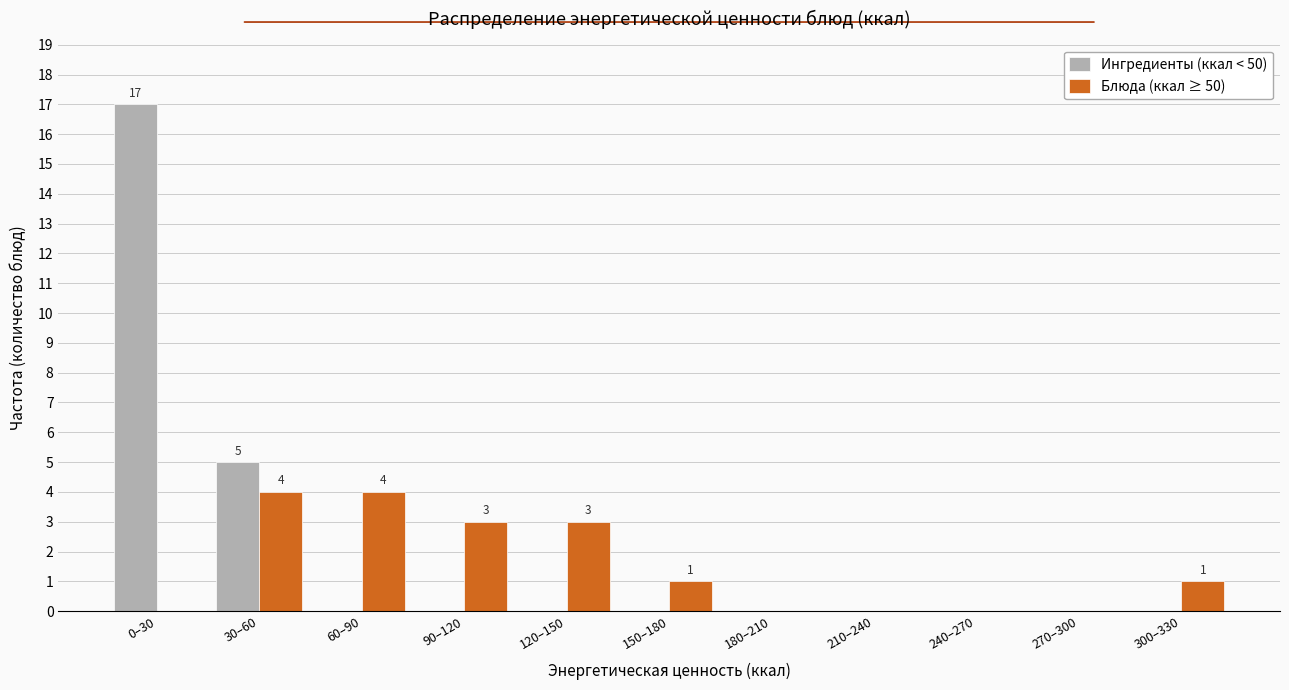

Reading left to right, what are all the values shown in this chart?

Ингредиенты (ккал < 50): 0–30=17	30–60=5	60–90=0	90–120=0	120–150=0	150–180=0	180–210=0	210–240=0	240–270=0	270–300=0	300–330=0
Блюда (ккал ≥ 50): 0–30=0	30–60=4	60–90=4	90–120=3	120–150=3	150–180=1	180–210=0	210–240=0	240–270=0	270–300=0	300–330=1